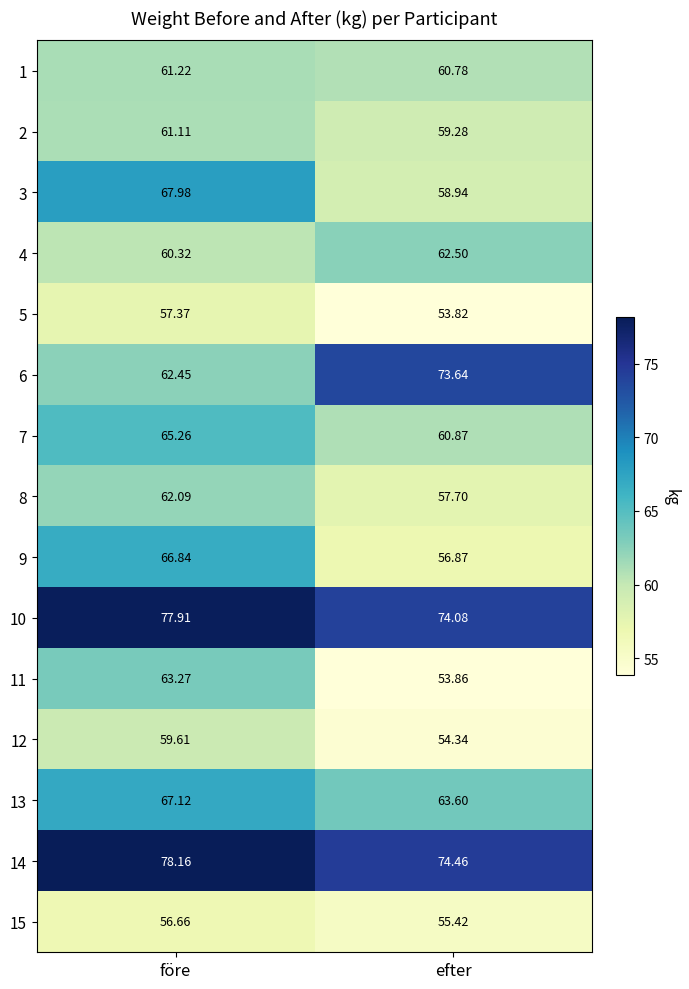

At how many categories does at least one series exceed 72?

2